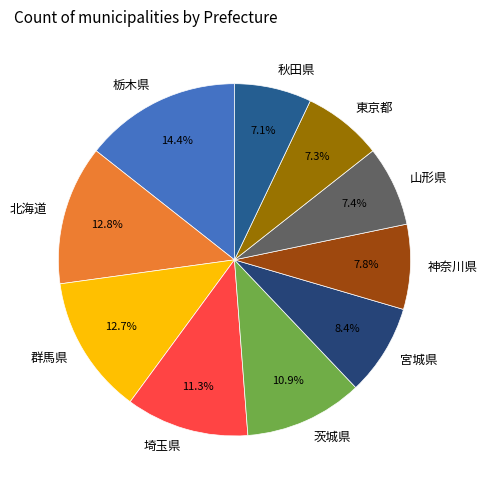

What portion of the pie excludes 山形県?

92.6%